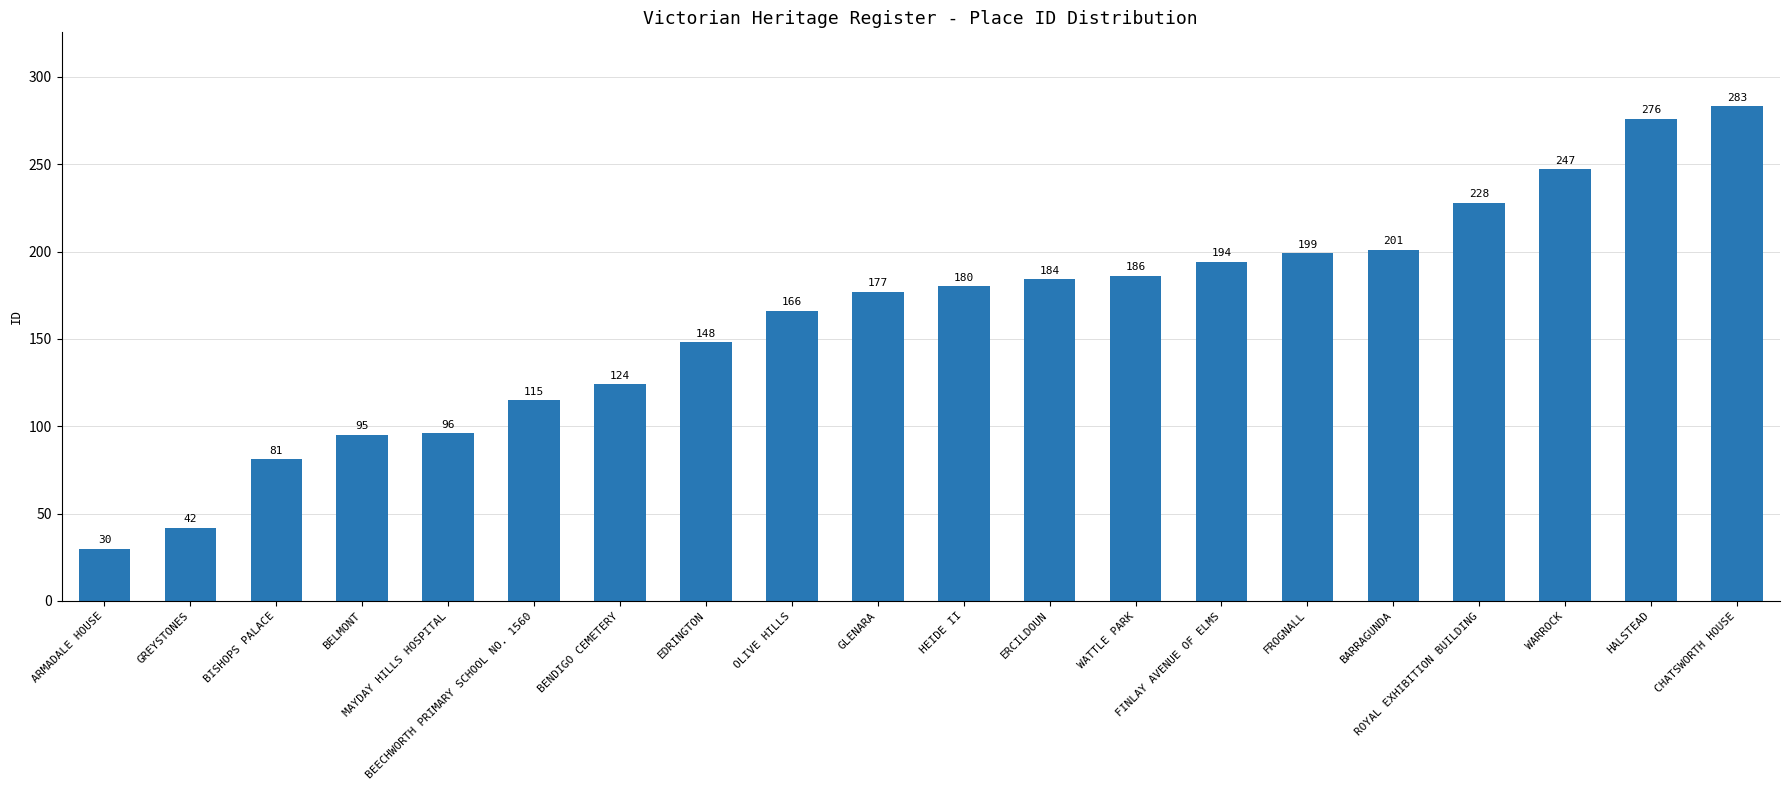

List the labels in order of value, largest first.

CHATSWORTH HOUSE, HALSTEAD, WARROCK, ROYAL EXHIBITION BUILDING, BARRAGUNDA, FROGNALL, FINLAY AVENUE OF ELMS, WATTLE PARK, ERCILDOUN, HEIDE II, GLENARA, OLIVE HILLS, EDRINGTON, BENDIGO CEMETERY, BEECHWORTH PRIMARY SCHOOL NO. 1560, MAYDAY HILLS HOSPITAL, BELMONT, BISHOPS PALACE, GREYSTONES, ARMADALE HOUSE